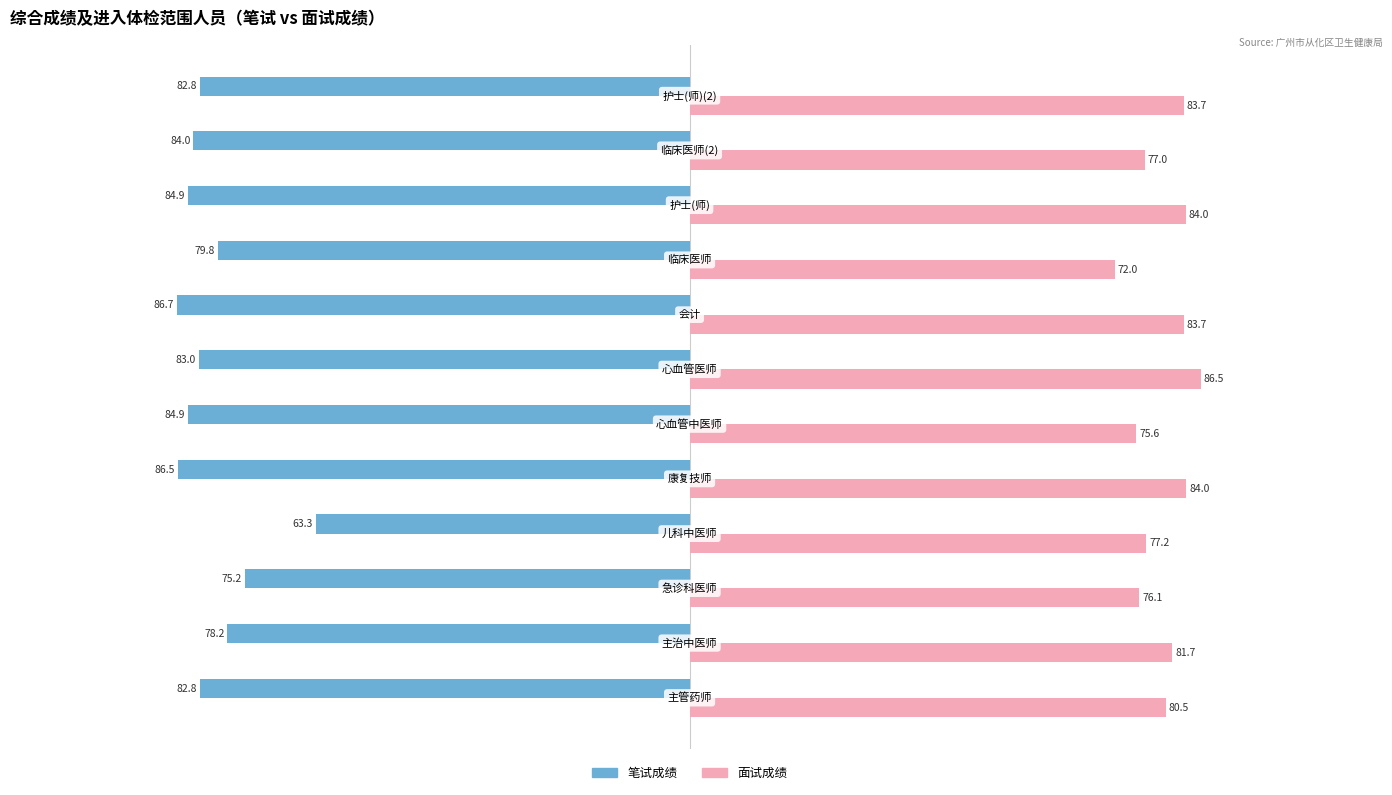

Reading left to right, extract all data points from this chart.

笔试成绩: 主管药师=-82.8	主治中医师=-78.2	急诊科医师=-75.2	儿科中医师=-63.3	康复技师=-86.5	心血管中医师=-84.9	心血管医师=-83.0	会计=-86.7	临床医师=-79.8	护士(师)=-84.9	临床医师(2)=-84.0	护士(师)(2)=-82.8
面试成绩: 主管药师=80.5	主治中医师=81.7	急诊科医师=76.1	儿科中医师=77.2	康复技师=84.0	心血管中医师=75.6	心血管医师=86.5	会计=83.7	临床医师=72.0	护士(师)=84.0	临床医师(2)=77.0	护士(师)(2)=83.7